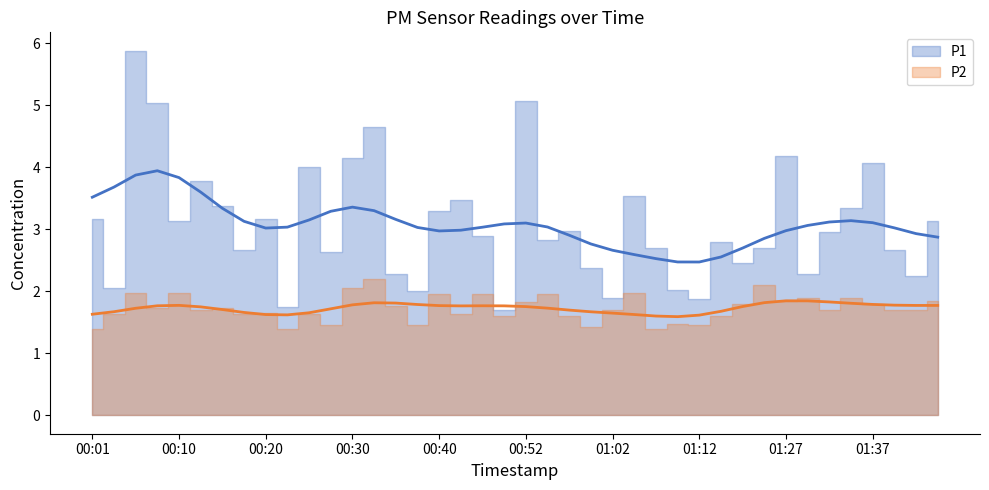

Reading left to right, extract all data points from this chart.

P1: 00:01=3.2	00:03=2.0	00:06=5.9	00:08=5.0	00:10=3.1	00:13=3.8	00:15=3.4	00:18=2.7	00:20=3.2	00:23=1.8	00:25=4.0	00:27=2.6	00:30=4.2	00:32=4.7	00:35=2.3	00:37=2.0	00:40=3.3	00:42=3.5	00:47=2.9	00:49=1.7	00:52=5.1	00:54=2.8	00:57=3.0	00:59=2.4	01:02=1.9	01:04=3.5	01:07=2.7	01:09=2.0	01:12=1.9	01:14=2.8	01:17=2.5	01:25=2.7	01:27=4.2	01:30=2.3	01:32=3.0	01:35=3.4	01:37=4.1	01:40=2.7	01:42=2.2	01:44=3.1
P2: 00:01=1.4	00:03=1.6	00:06=2.0	00:08=1.7	00:10=2.0	00:13=1.7	00:15=1.7	00:18=1.6	00:20=1.6	00:23=1.4	00:25=1.6	00:27=1.4	00:30=2.0	00:32=2.2	00:35=1.8	00:37=1.4	00:40=1.9	00:42=1.6	00:47=1.9	00:49=1.6	00:52=1.8	00:54=1.9	00:57=1.6	00:59=1.4	01:02=1.7	01:04=2.0	01:07=1.4	01:09=1.5	01:12=1.4	01:14=1.6	01:17=1.8	01:25=2.1	01:27=1.9	01:30=1.9	01:32=1.7	01:35=1.9	01:37=1.8	01:40=1.7	01:42=1.7	01:44=1.9